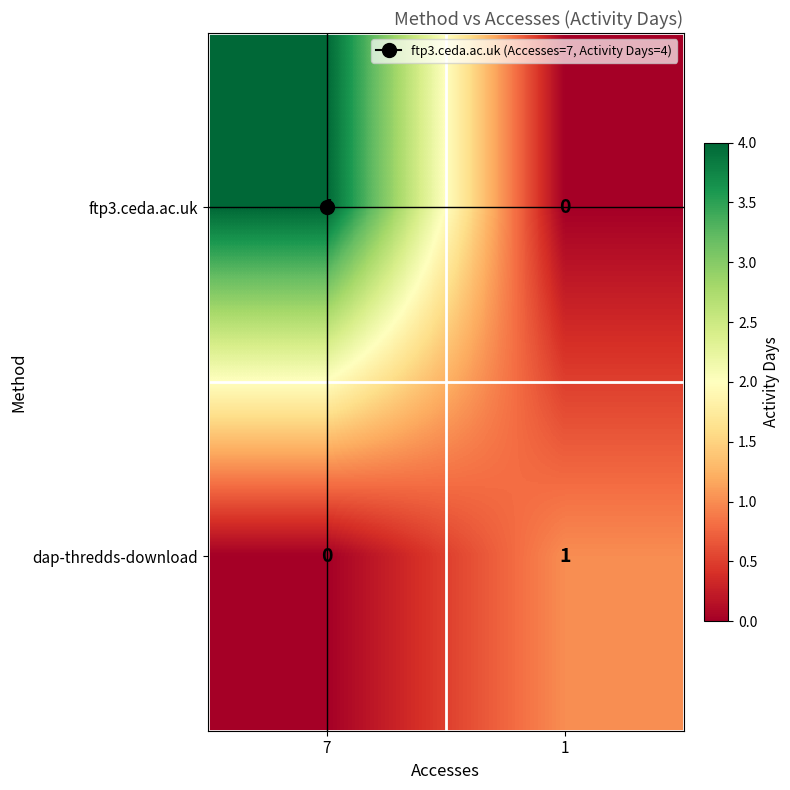

Which series has the largest range (max minus min)?

ftp3.ceda.ac.uk